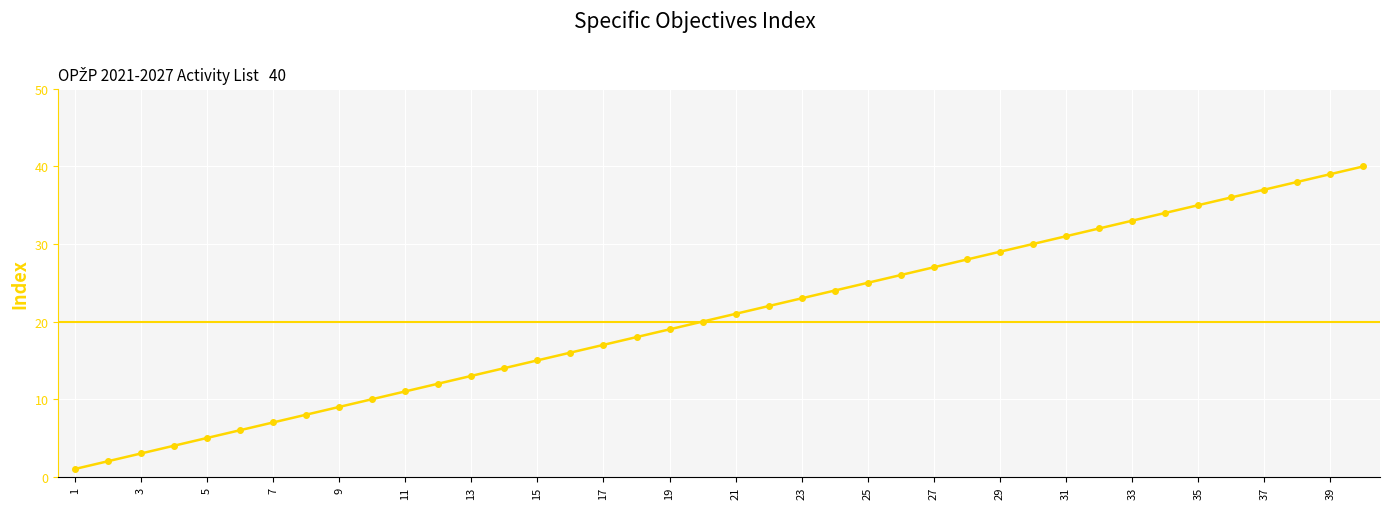

What is the difference between the maximum and minimum values?

39